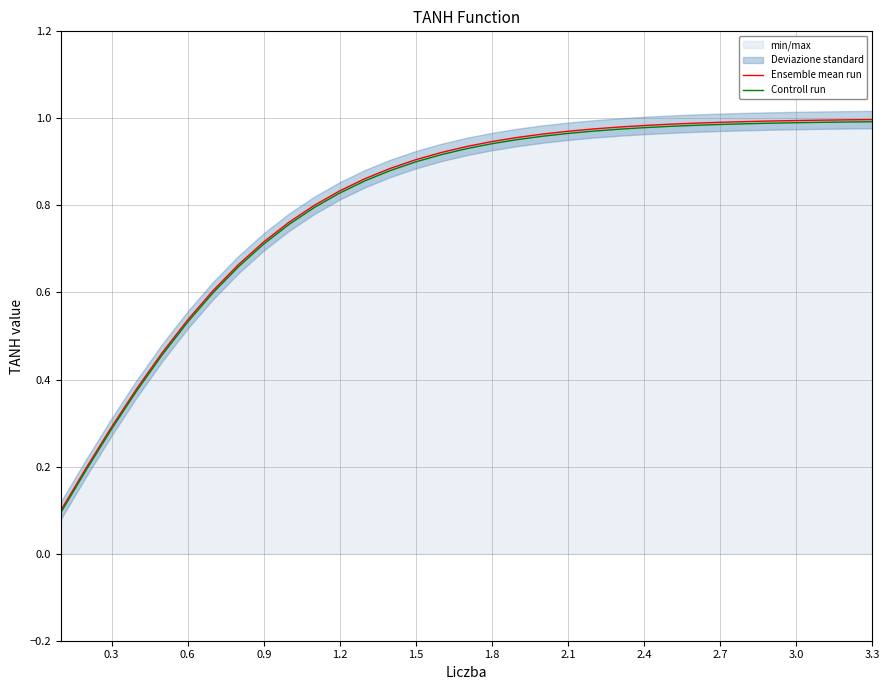

At how many categories does at least one series exceed 0?

33